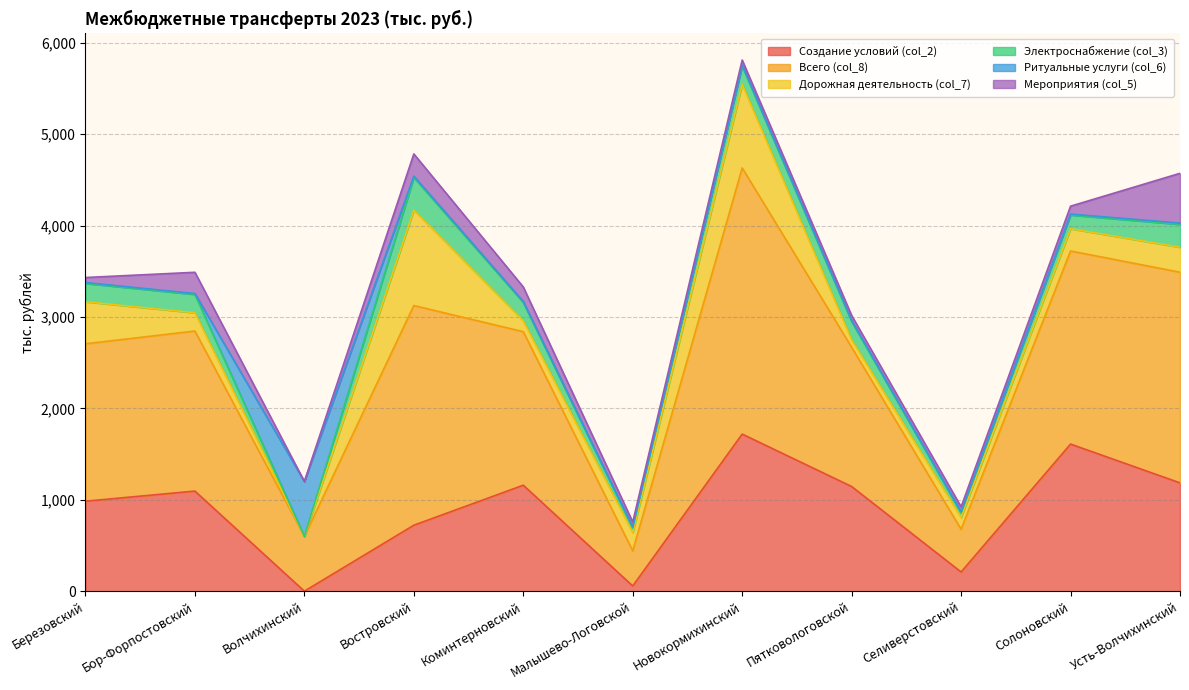

What is the sum of the Мероприятия (col_5) values at Востровский and Коминтерновский?

402.0